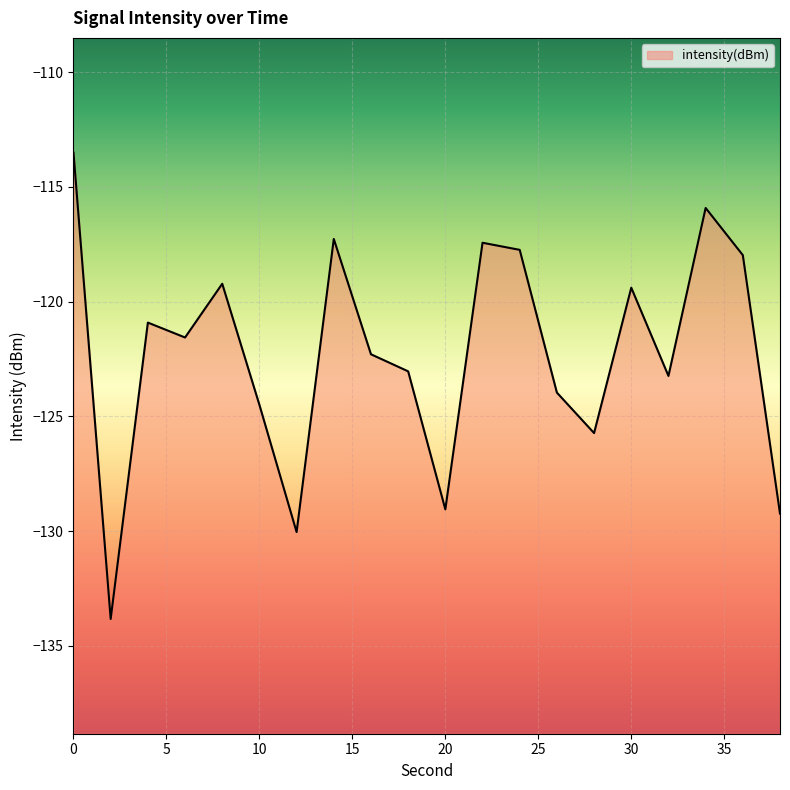

What value does the data have at 30?

-119.4